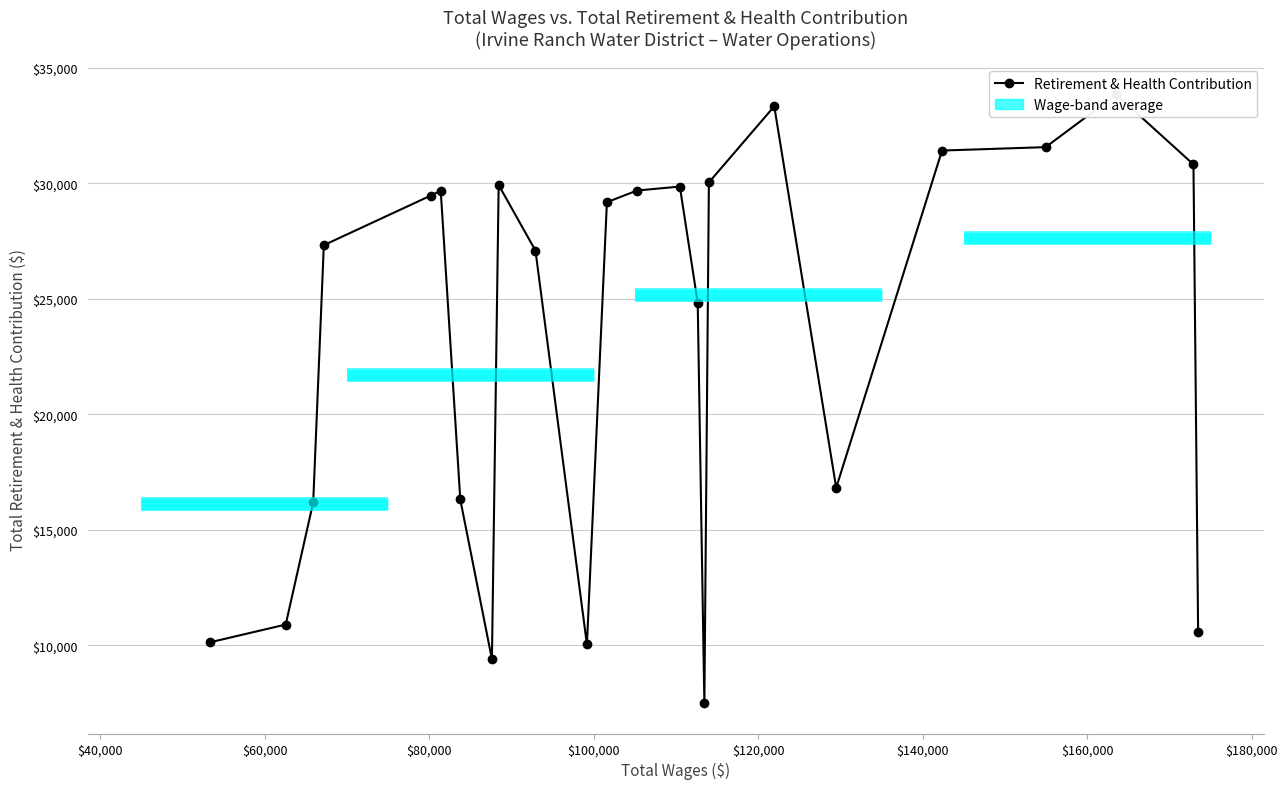

How many points are lower than both their immediate neighbors (excluding endpoints)?

4